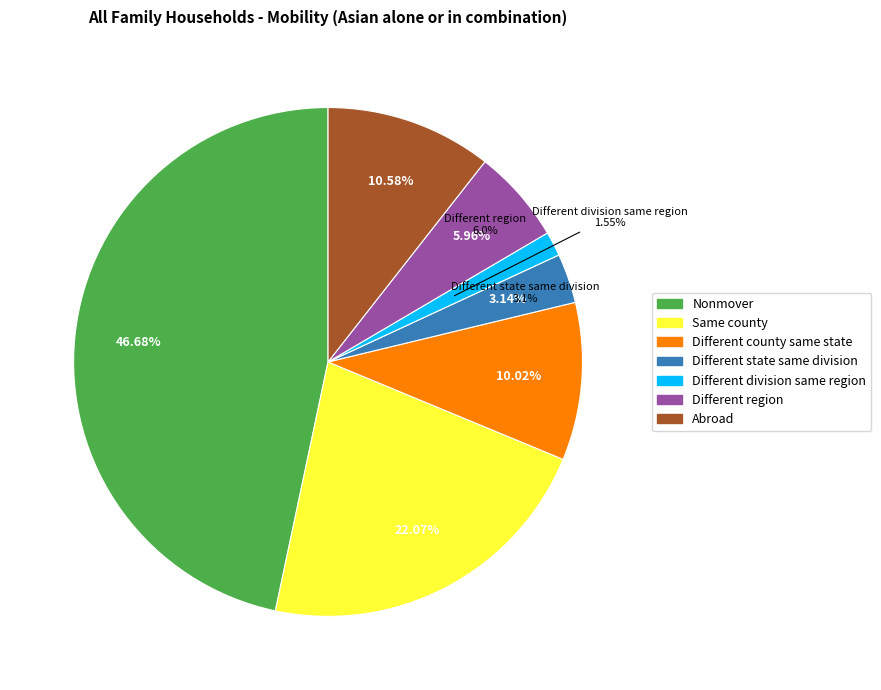

How many segments does this pie chart have?

7